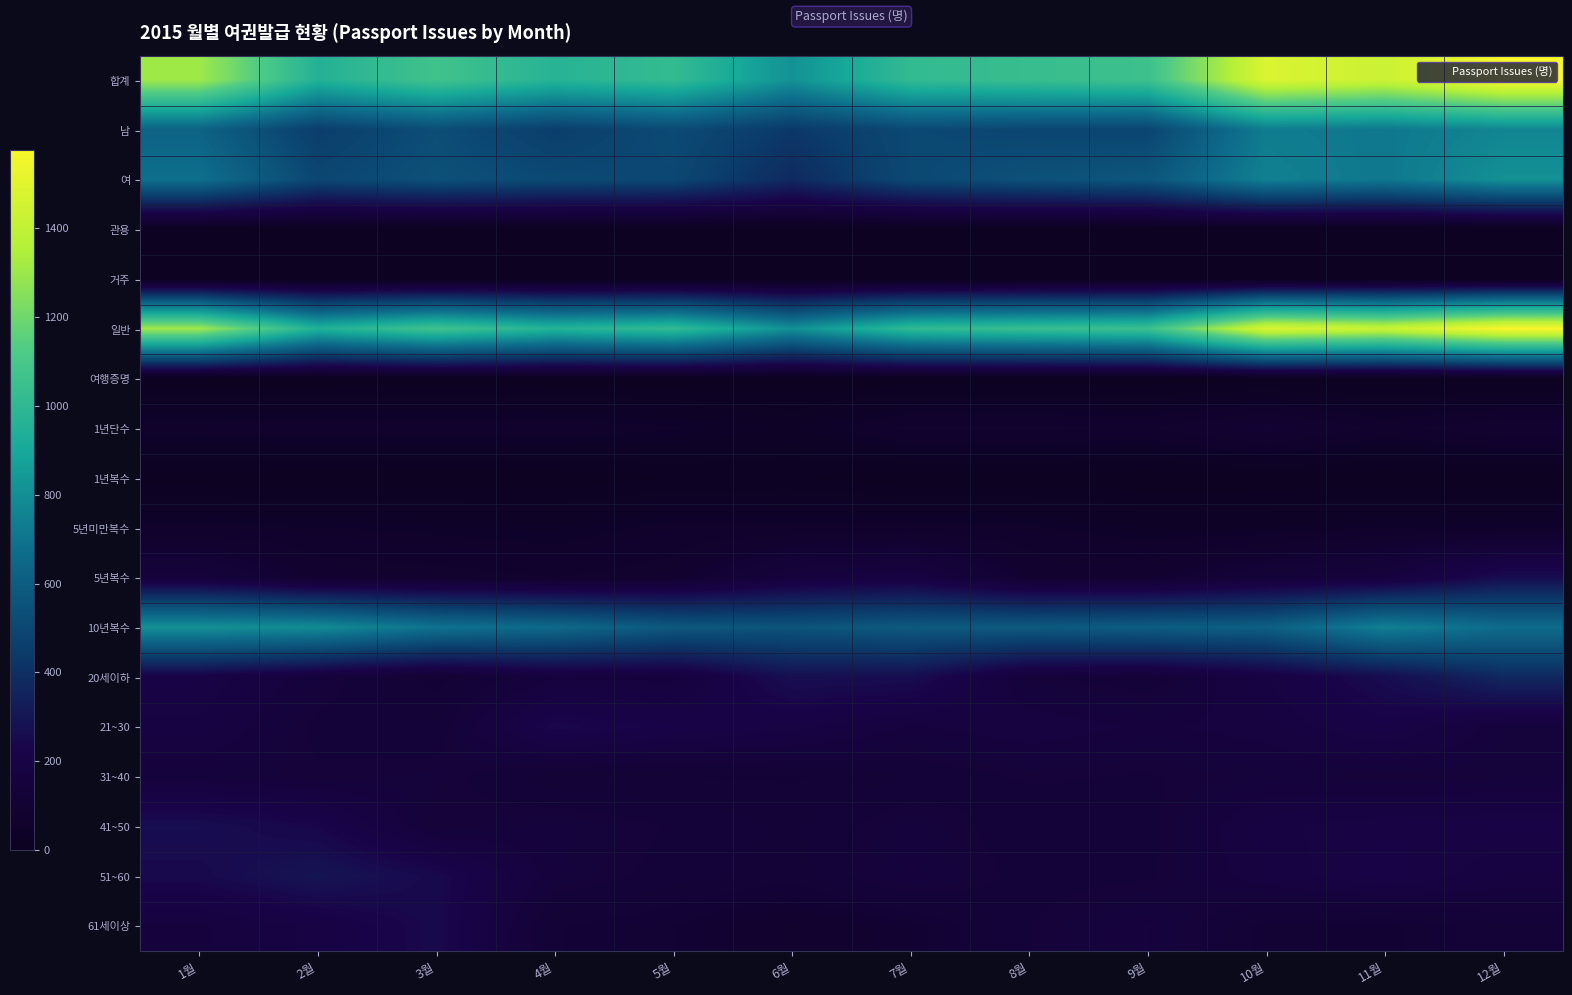

Reading right to left, what are all the values shown in this chart?

합계: 12월=1576	11월=1428	10월=1482	9월=1055	8월=1036	7월=1012	6월=811	5월=1016	4월=967	3월=1069	2월=952	1월=1308
남: 12월=766	11월=715	10월=732	9월=489	8월=492	7월=507	6월=434	5월=515	4월=456	3월=528	2월=455	1월=626
여: 12월=810	11월=713	10월=750	9월=566	8월=544	7월=505	6월=377	5월=501	4월=511	3월=541	2월=497	1월=682
관용: 12월=0	11월=2	10월=1	9월=5	8월=1	7월=5	6월=4	5월=3	4월=3	3월=1	2월=2	1월=2
거주: 12월=0	11월=0	10월=0	9월=0	8월=0	7월=0	6월=0	5월=0	4월=0	3월=0	2월=0	1월=0
일반: 12월=1576	11월=1426	10월=1481	9월=1050	8월=1035	7월=1007	6월=807	5월=1013	4월=964	3월=1068	2월=950	1월=1306
여행증명: 12월=0	11월=0	10월=0	9월=0	8월=0	7월=0	6월=0	5월=0	4월=0	3월=0	2월=0	1월=0
1년단수: 12월=90	11월=67	10월=107	9월=72	8월=78	7월=79	6월=38	5월=57	4월=67	3월=68	2월=67	1월=63
1년복수: 12월=0	11월=1	10월=1	9월=0	8월=3	7월=1	6월=14	5월=12	4월=1	3월=0	2월=0	1월=4
5년미만복수: 12월=54	11월=56	10월=43	9월=43	8월=58	7월=62	6월=60	5월=61	4월=46	3월=51	2월=56	1월=59
5년복수: 12월=263	11월=162	10월=137	9월=90	8월=92	7월=186	6월=160	5월=83	4월=74	3월=81	2월=87	1월=153
10년복수: 12월=666	11월=746	10월=610	9월=598	8월=585	7월=582	6월=558	5월=576	4월=654	3월=694	2월=791	1월=807
20세이하: 12월=369	11월=261	10월=190	9월=131	8월=145	7월=264	6월=271	5월=160	4월=163	3월=110	2월=152	1월=207
21~30: 12월=154	11월=214	10월=174	9월=163	8월=178	7월=164	6월=197	5월=217	4월=241	3월=130	2월=137	1월=186
31~40: 12월=148	11월=143	10월=151	9월=140	8월=144	7월=129	6월=115	5월=117	4월=119	3월=150	2월=144	1월=154
41~50: 12월=205	11월=202	10월=186	9월=136	8월=130	7월=155	6월=127	5월=140	4월=157	3월=141	2월=233	1월=266
51~60: 12월=177	11월=211	10월=178	9월=139	8월=135	7월=164	6월=122	5월=135	4월=155	3월=246	2월=296	1월=246
61세이상: 12월=128	11월=100	10월=109	9월=167	8월=141	7월=99	6월=78	5월=105	4월=118	3월=246	2월=197	1월=163